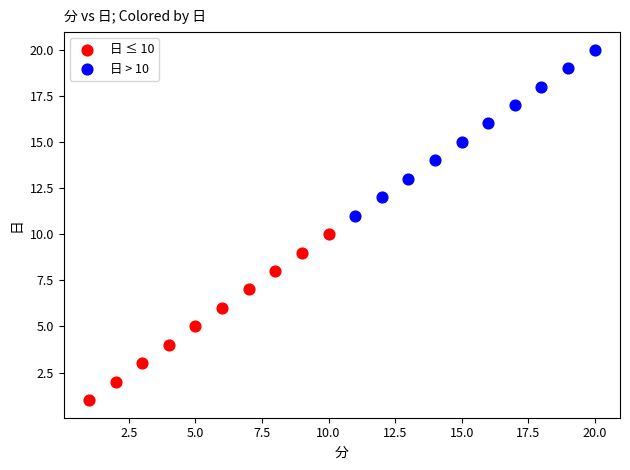

Which series contains the lowest Y value?

日 ≤ 10